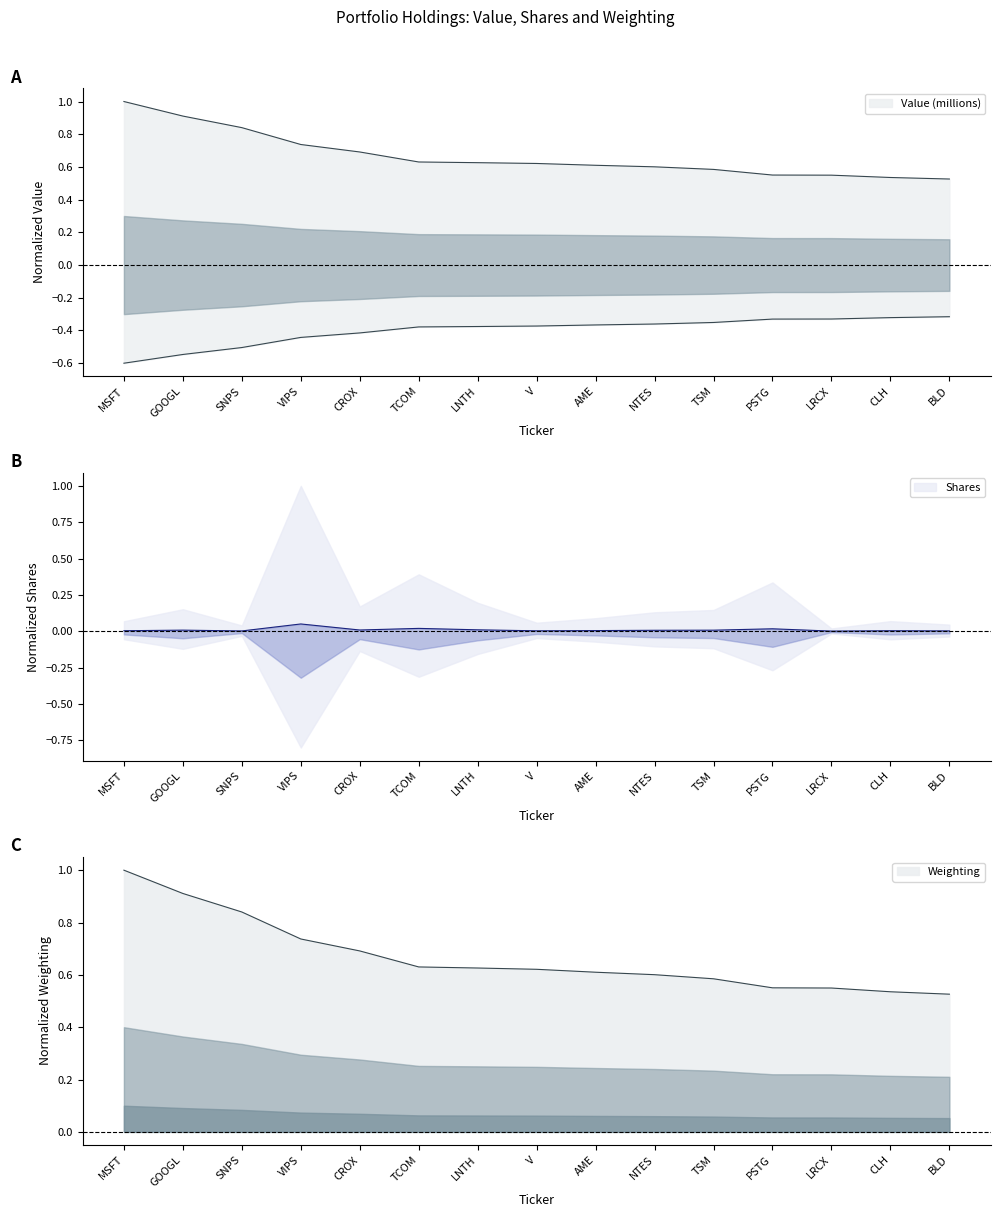

Which has a higher value, LNTH or TCOM?

TCOM